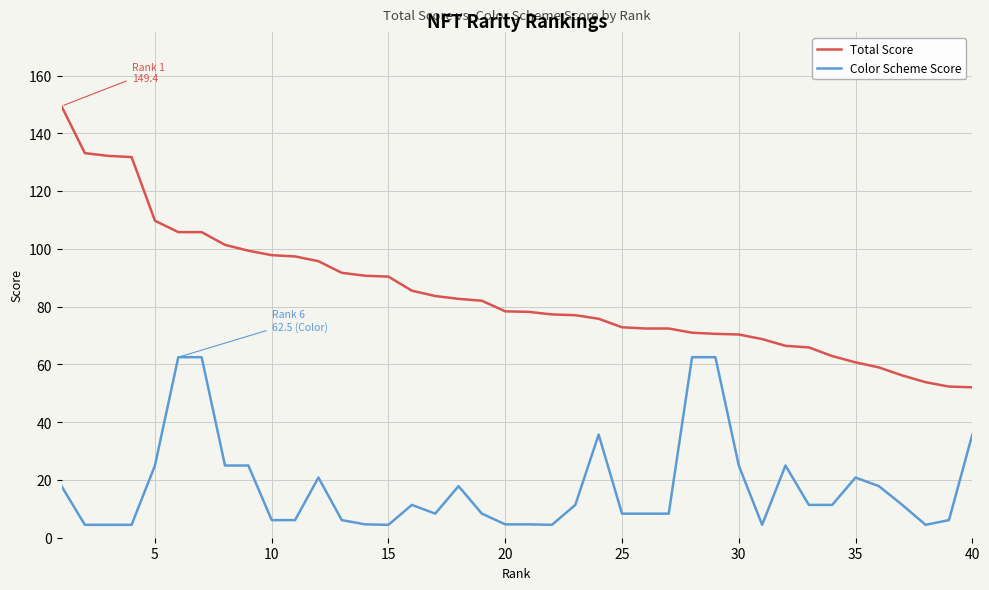

List the series in order of their peak value, highest first.

Total Score, Color Scheme Score